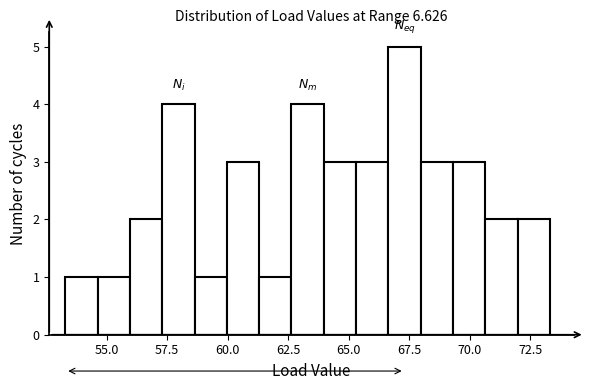

Read against the x-axis, roughly where is the centre of the tallest bar?

67.5